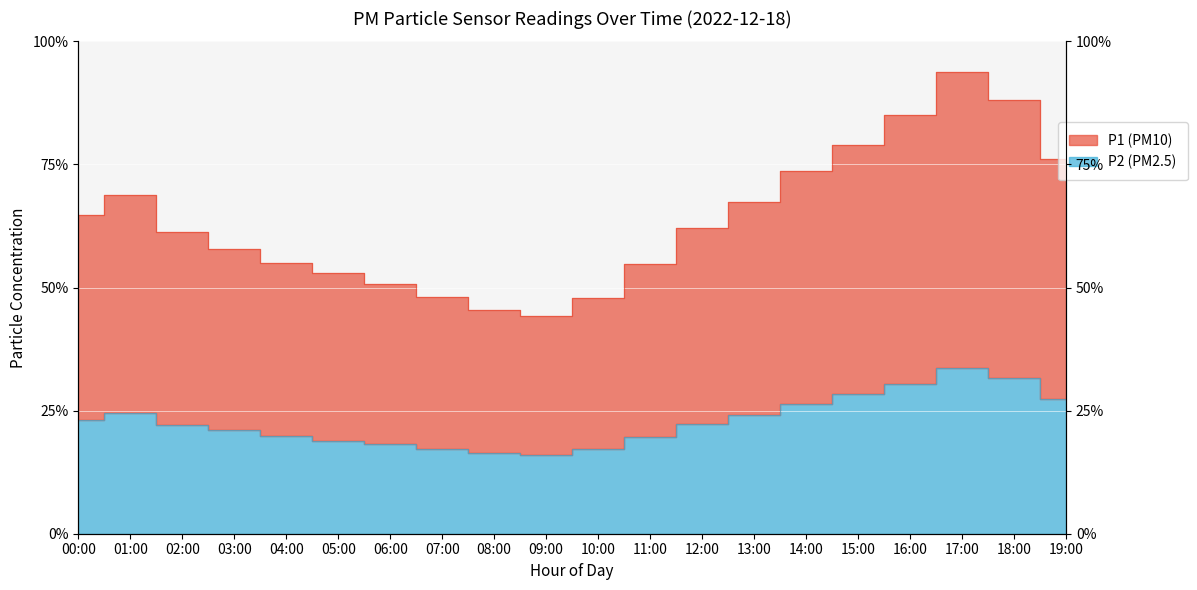

Which series changed the most between 08:00 and 16:00?

P1